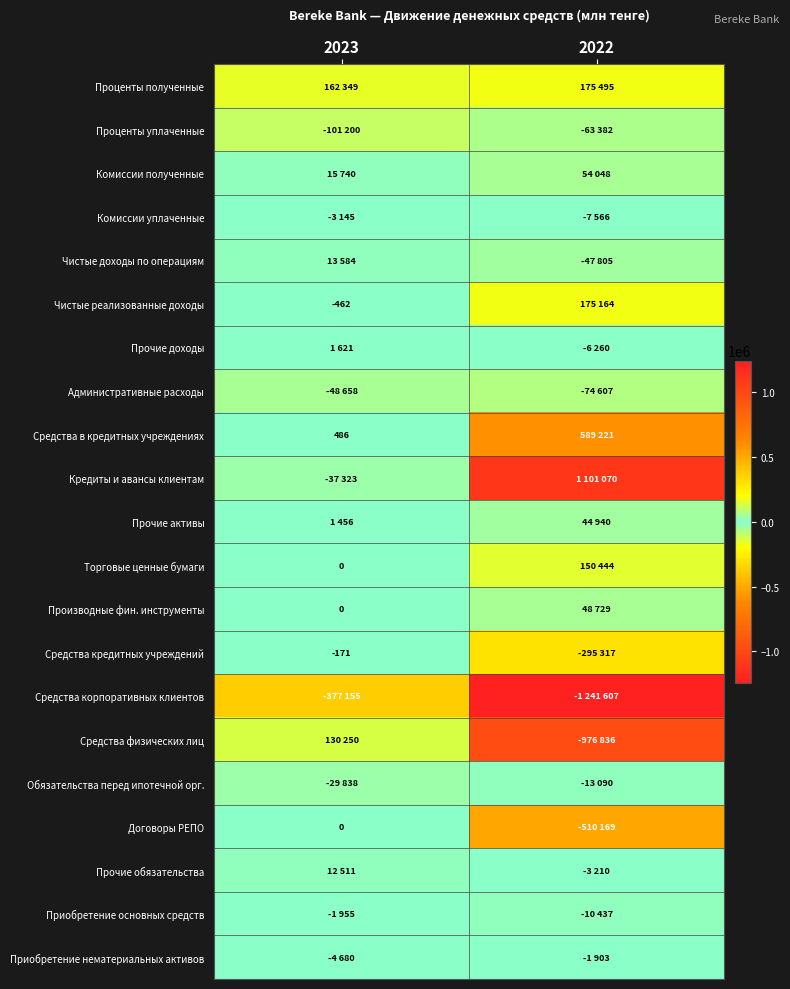

Count the Договоры РЕПО values in the range -510169 to 0.

2